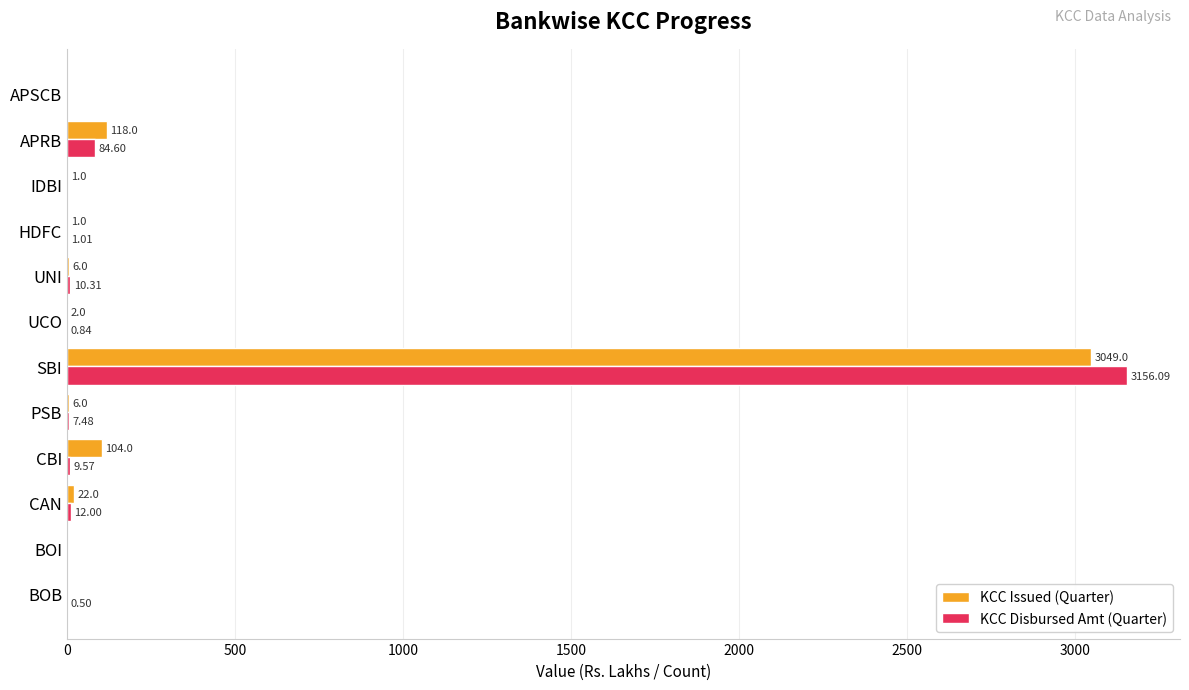

Where is KCC Issued (Quarter) nearest to the value 1524?

APRB